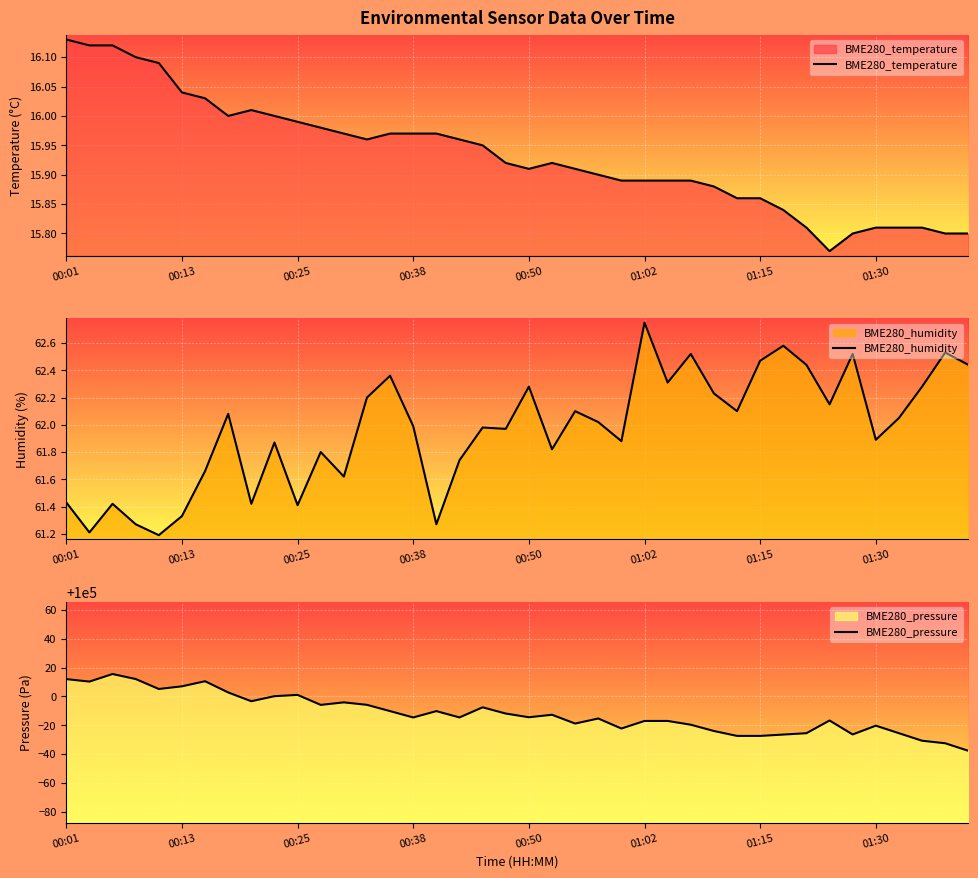

What is the value of the BME280_temperature point at the 29th from the left?

15.9